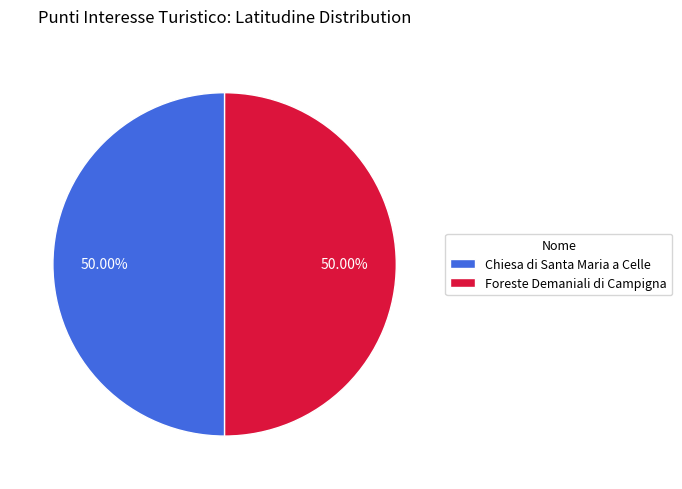

True or false: Chiesa di Santa Maria a Celle accounts for 50% of the total.

True